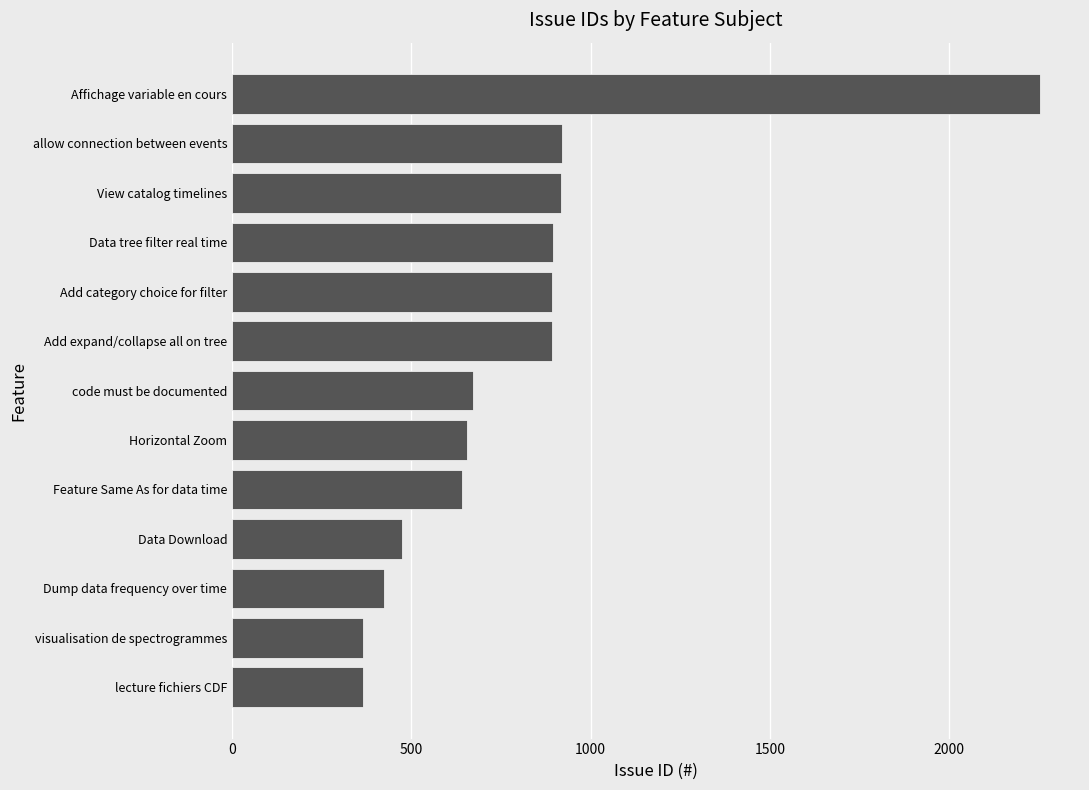

What is the change in value from Dump data frequency over time to allow connection between events?

+496